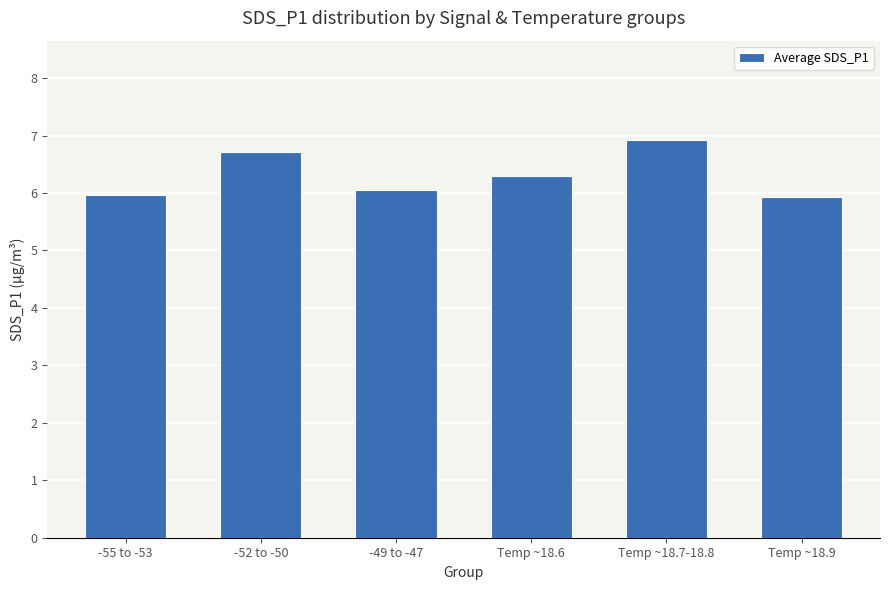

What is the change in value from -52 to -50 to Temp ~18.9?

-0.8